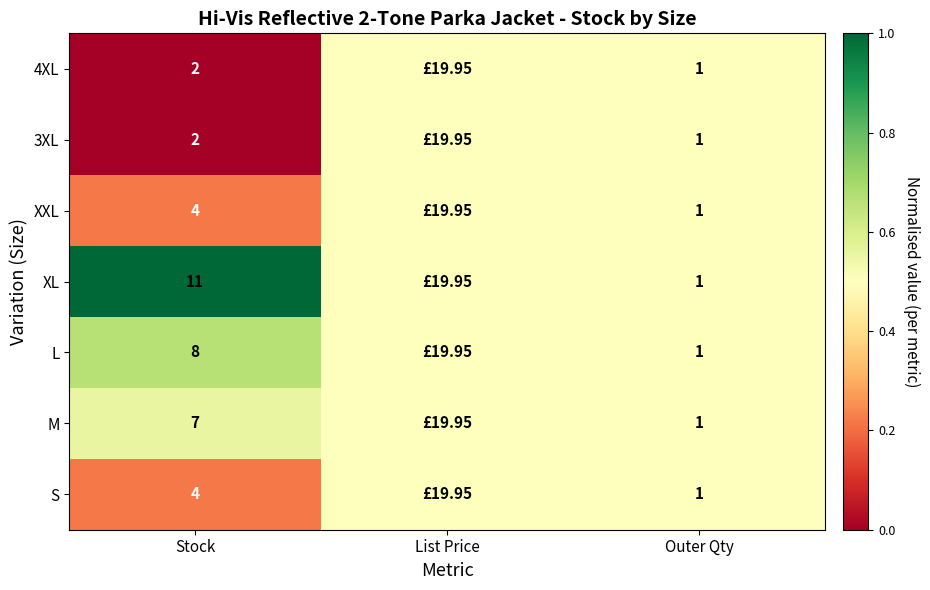

How many categories are shown in the chart?

3